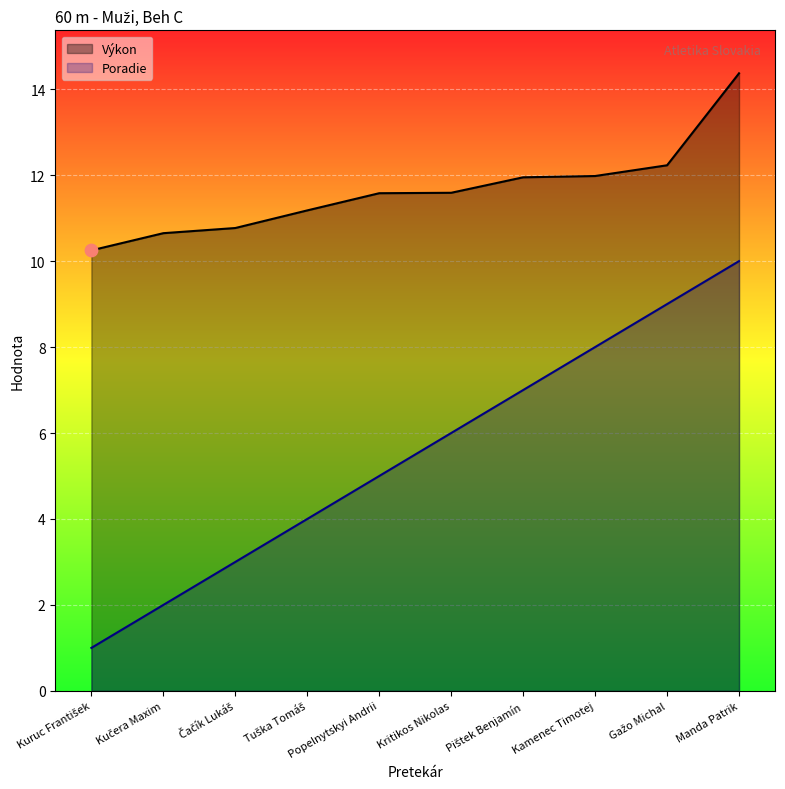

Which series reaches the maximum Y coordinate?

Výkon